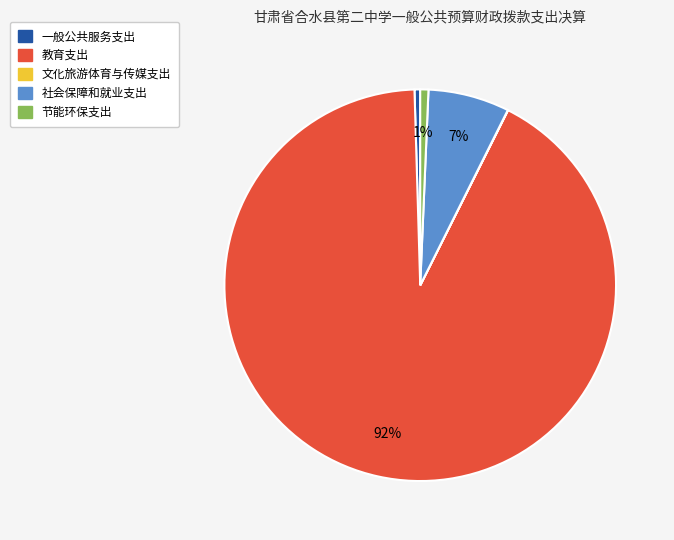

To the nearest percent, what is the difference between the largest and smallest slice percentages?

92%